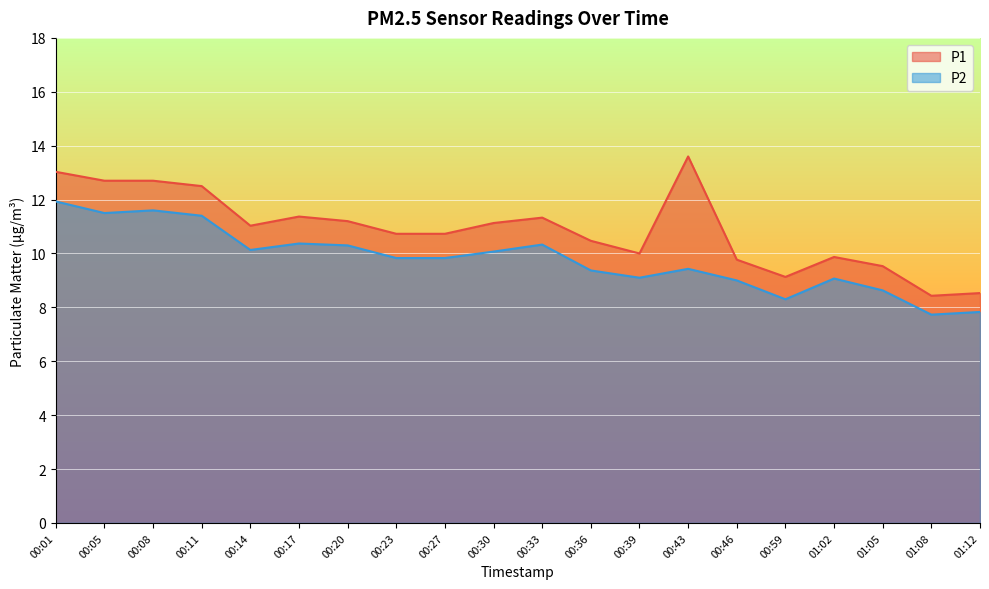

What is the total value across all series at 00:33?

21.7